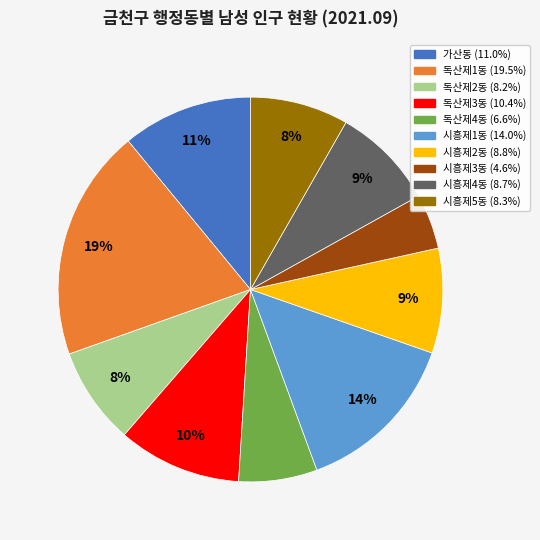

What percentage is the 독산제2동 slice, to the nearest percent?

8%